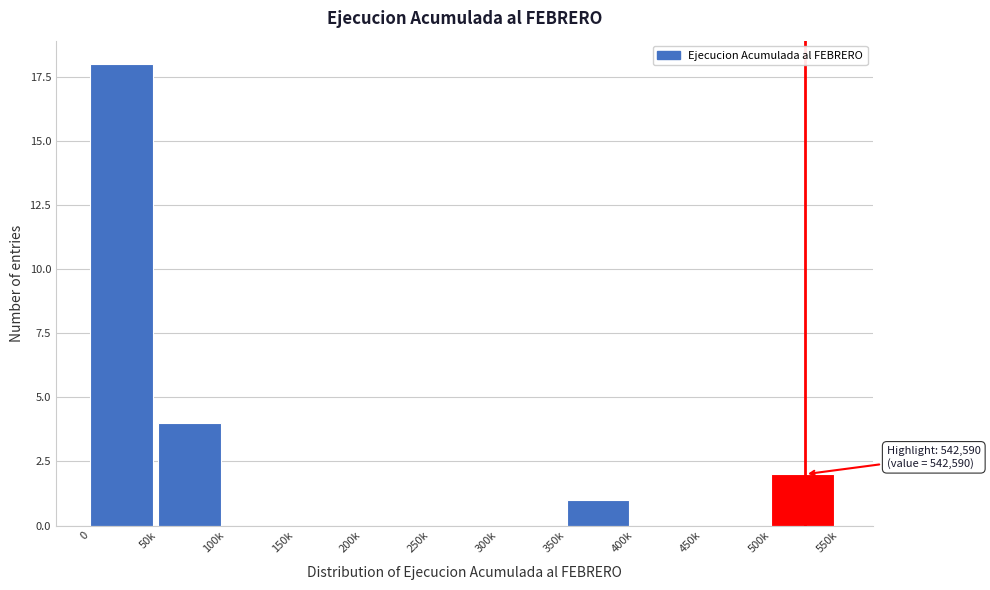

Reading left to right, list all the values displayed in this chart.

0=18	50k=4	100k=0	150k=0	200k=0	250k=0	300k=0	350k=1	400k=0	450k=0	500k=2